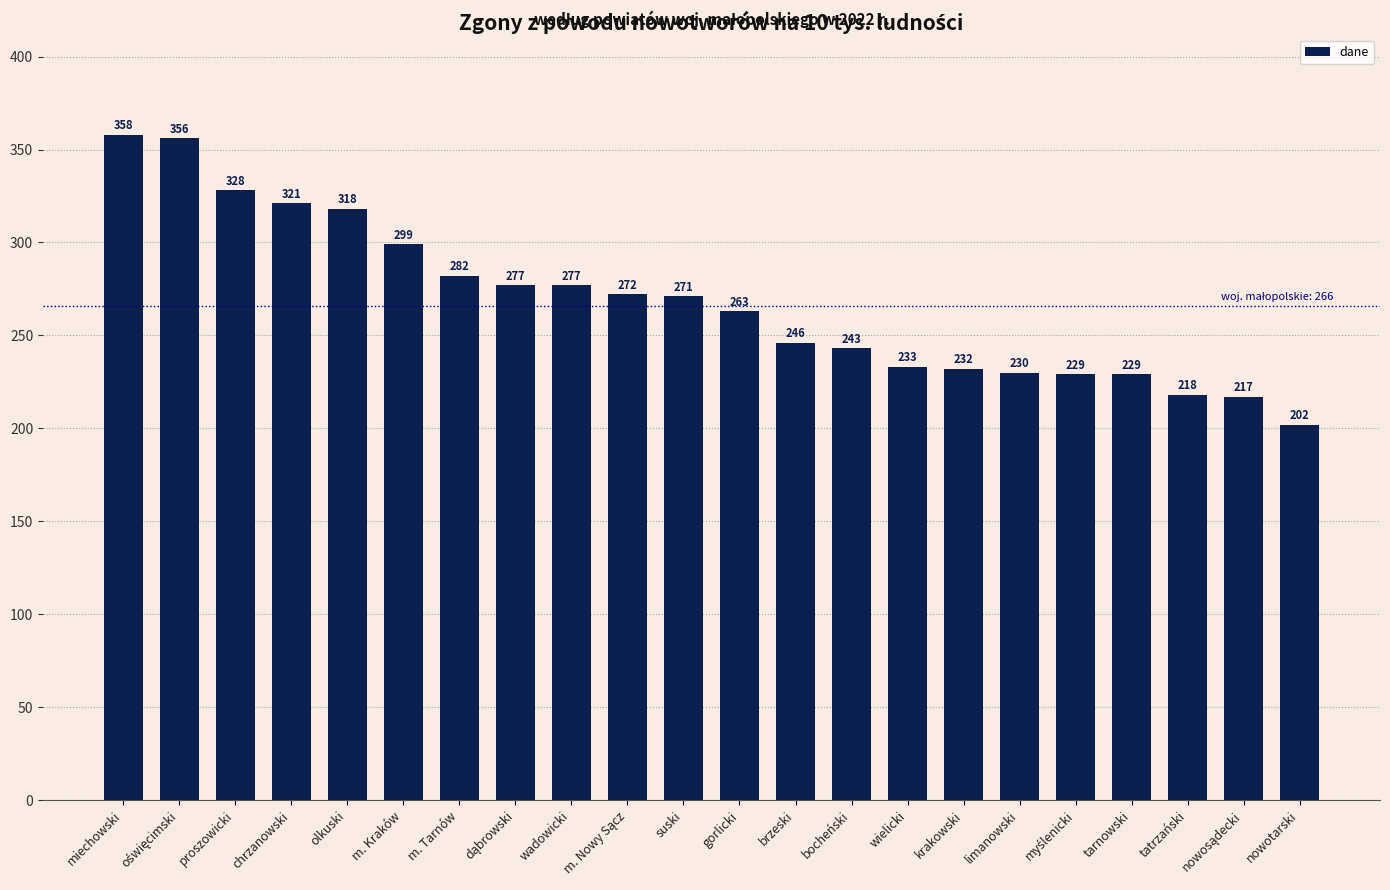

What is the difference between the values at m. Tarnów and tatrzański?

64